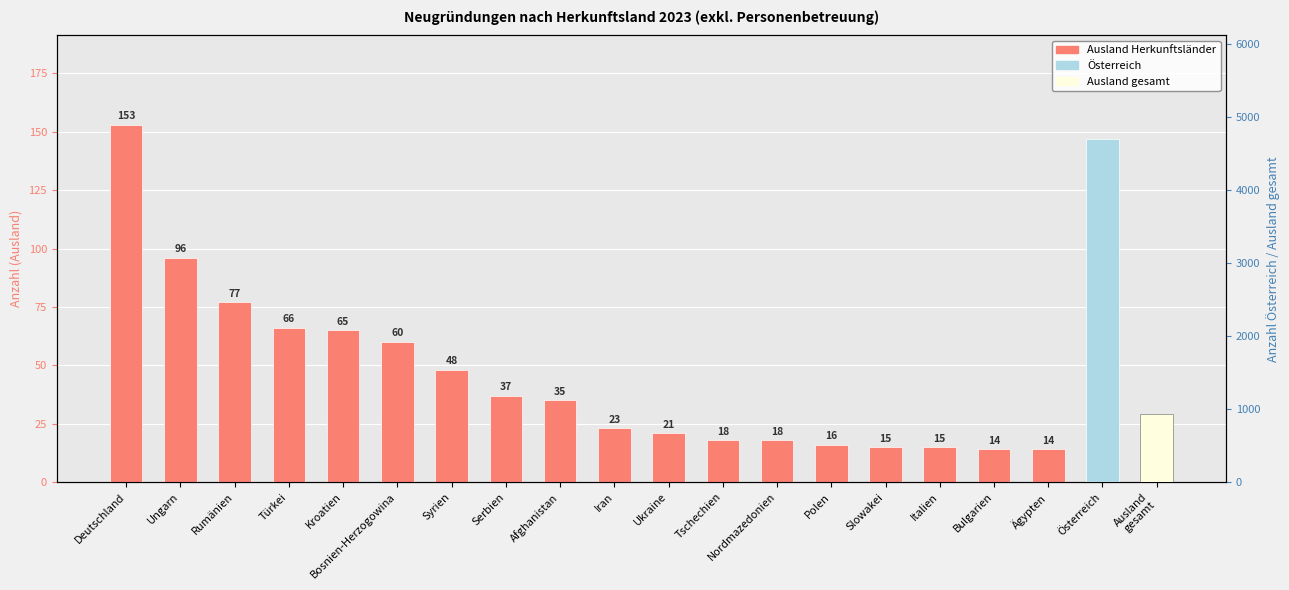

What is the approximate value at Polen?

16